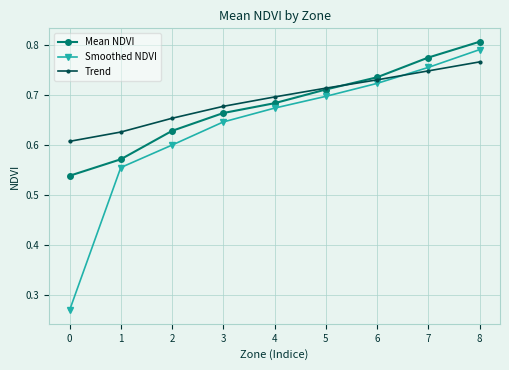

Rank the series by their maximum value, from highest to lowest.

Mean NDVI, Smoothed NDVI, Trend